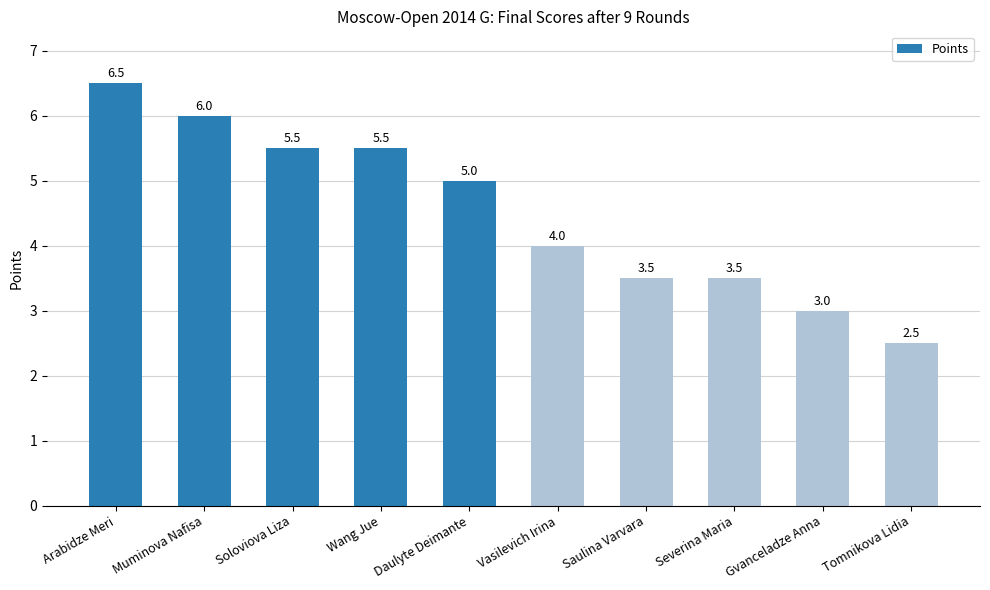

Between Tomnikova Lidia and Saulina Varvara, which is larger?

Saulina Varvara